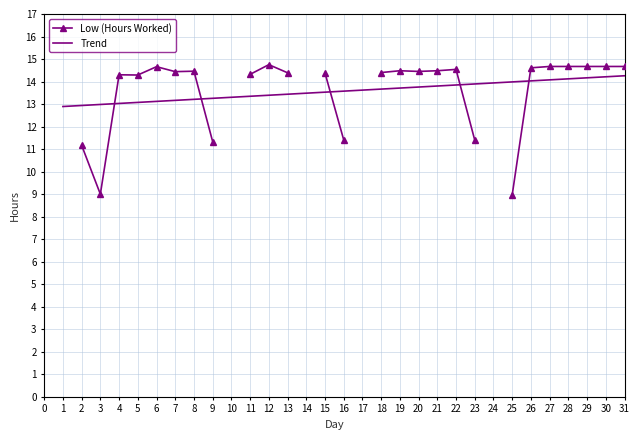

What is the highest value of the Trend series?

14.3